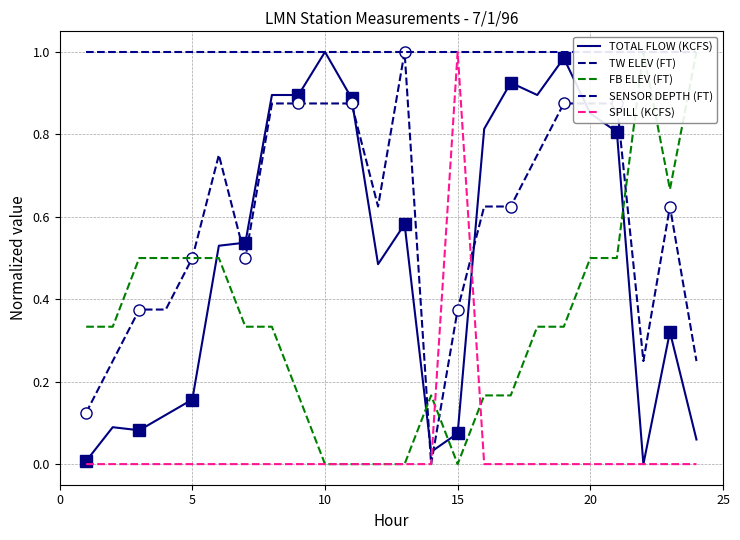

True or false: SENSOR DEPTH (FT) has more than 2 points higher than both neighbors.

False